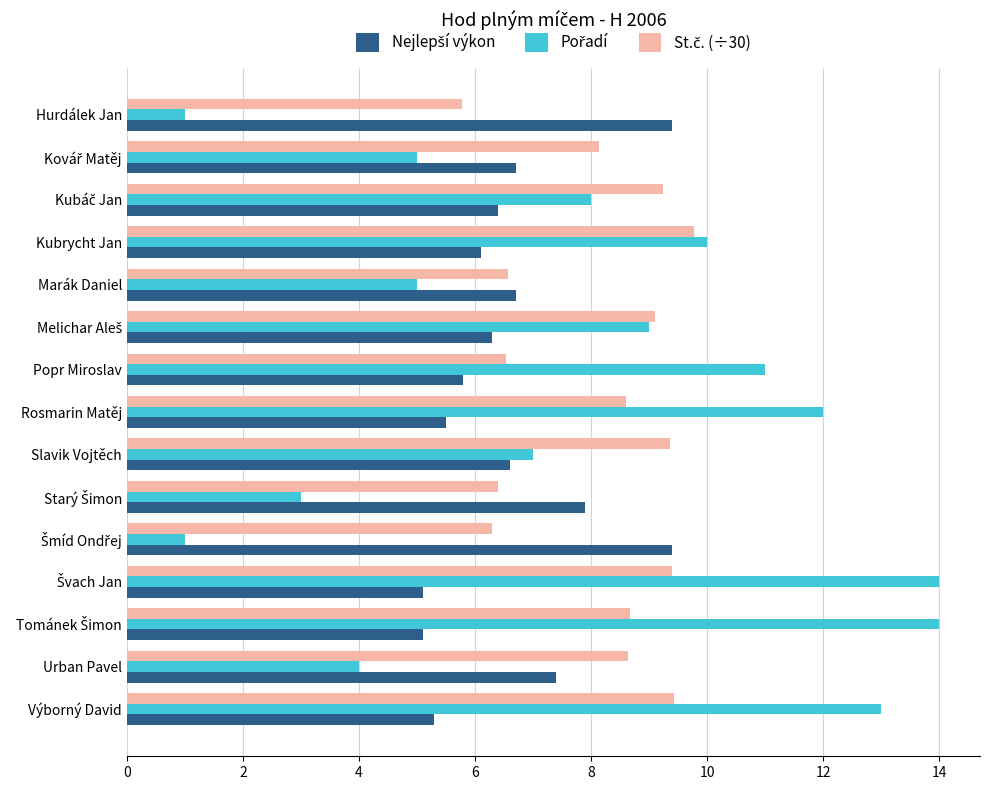

What is the maximum value shown in the chart?

14.0